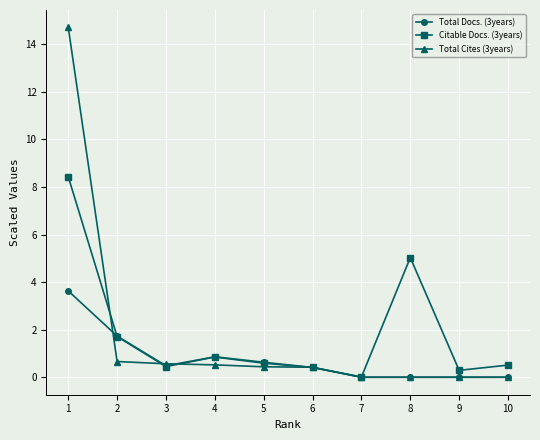

Is it true that Total Docs. (3years) equals 1.3 at 9?

False